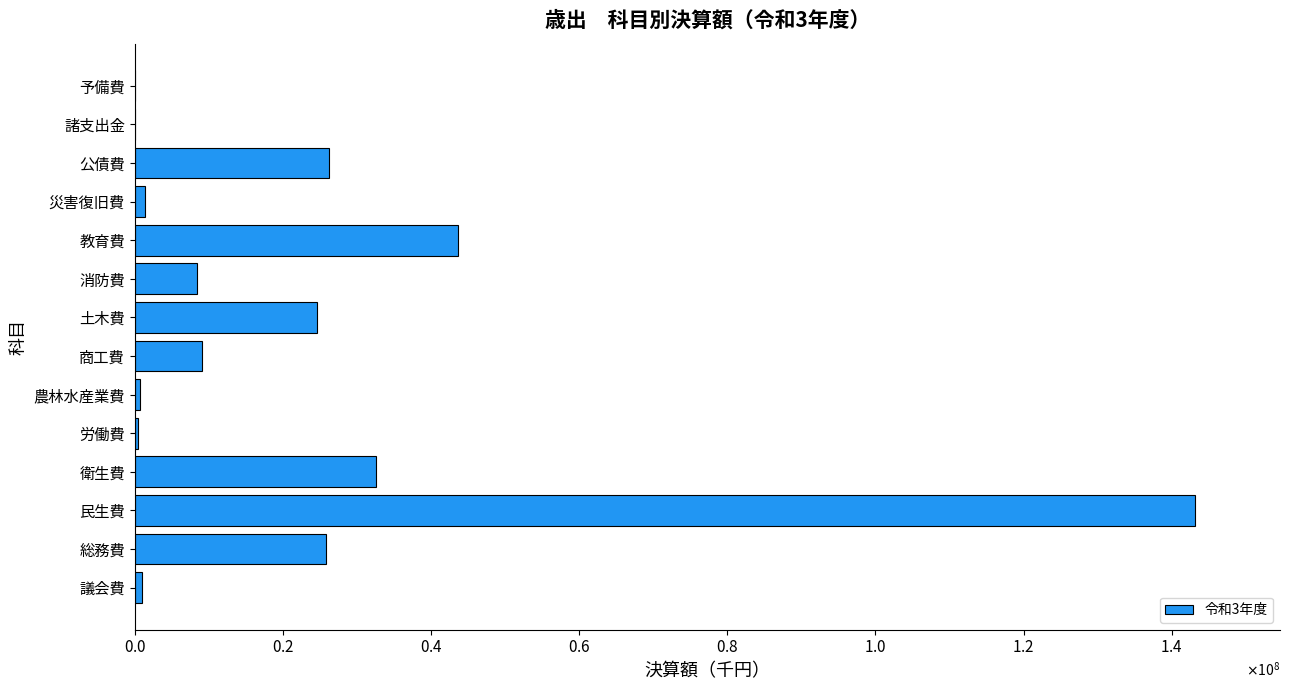

Count the number of data series in this chart.

1